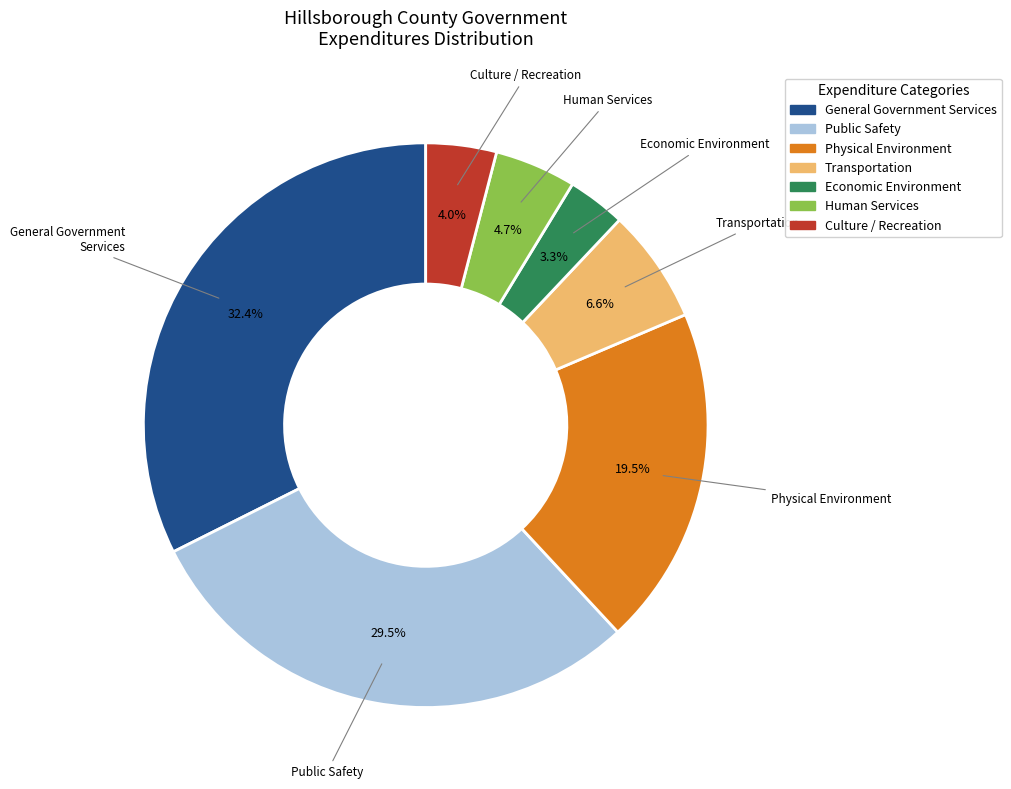

Rank the categories by value from highest to lowest.

General Government Services, Public Safety, Physical Environment, Transportation, Human Services, Culture / Recreation, Economic Environment